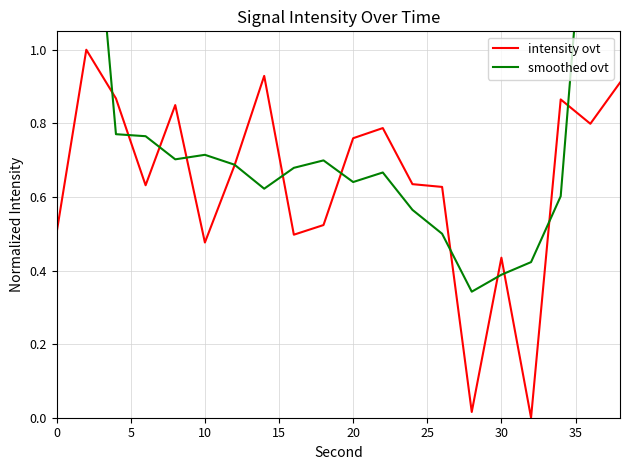

The intensity ovt series shows 1.0 at 20. True or false?

False